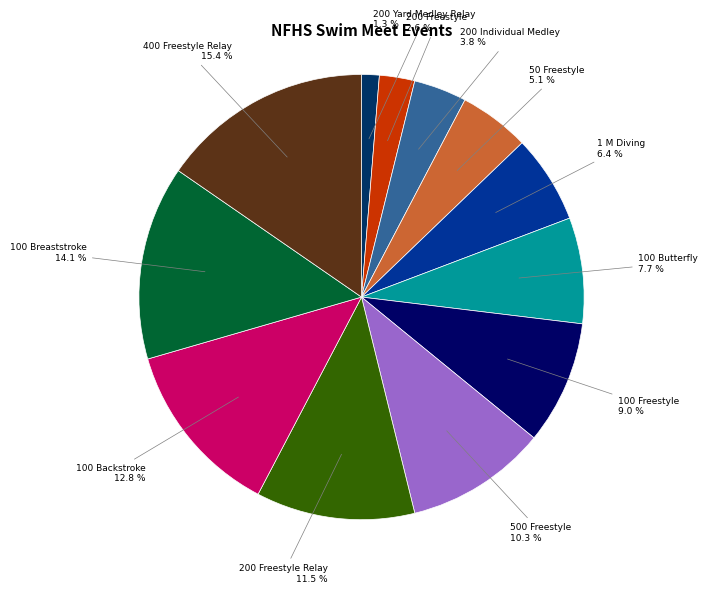

Does any single category account for the majority?

No